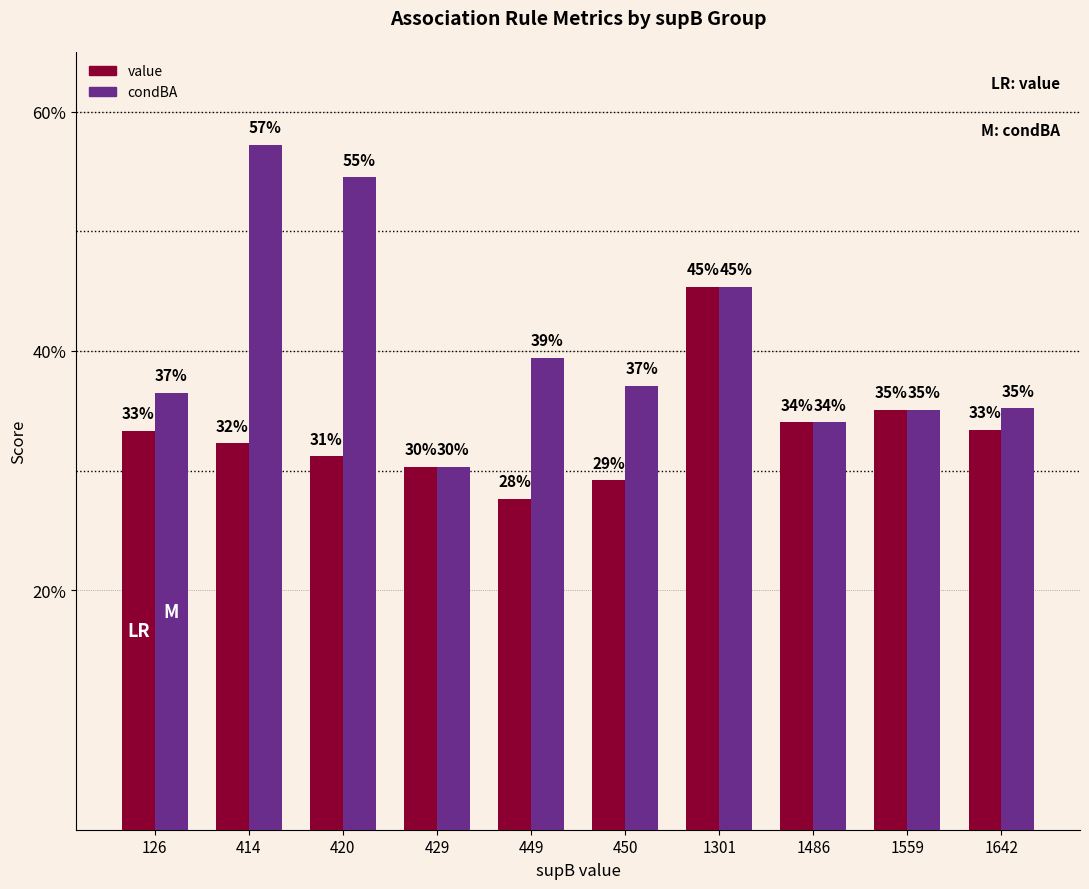

Does the chart contain stacked bars?

No